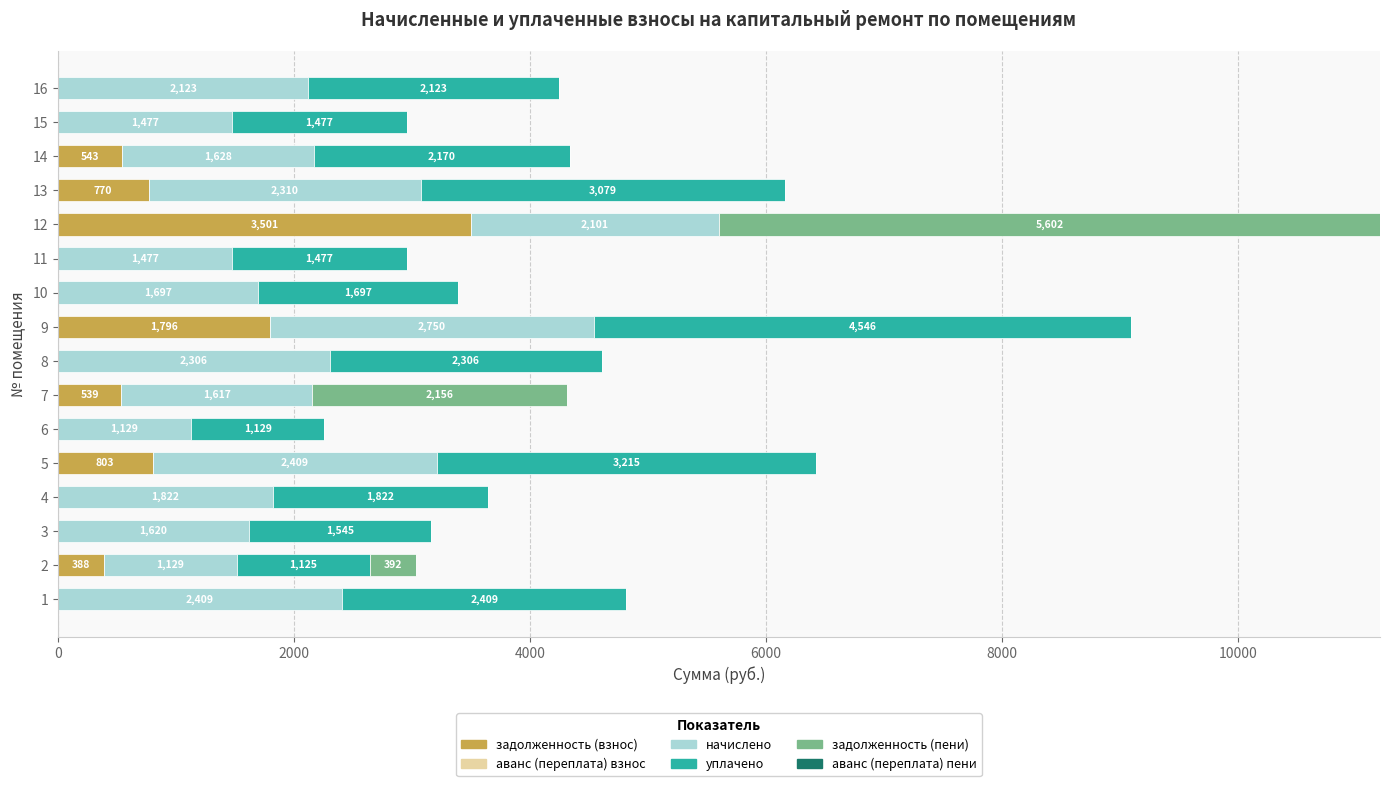

True or false: задолженность (взнос) has a value of 538.9 at 7.

True